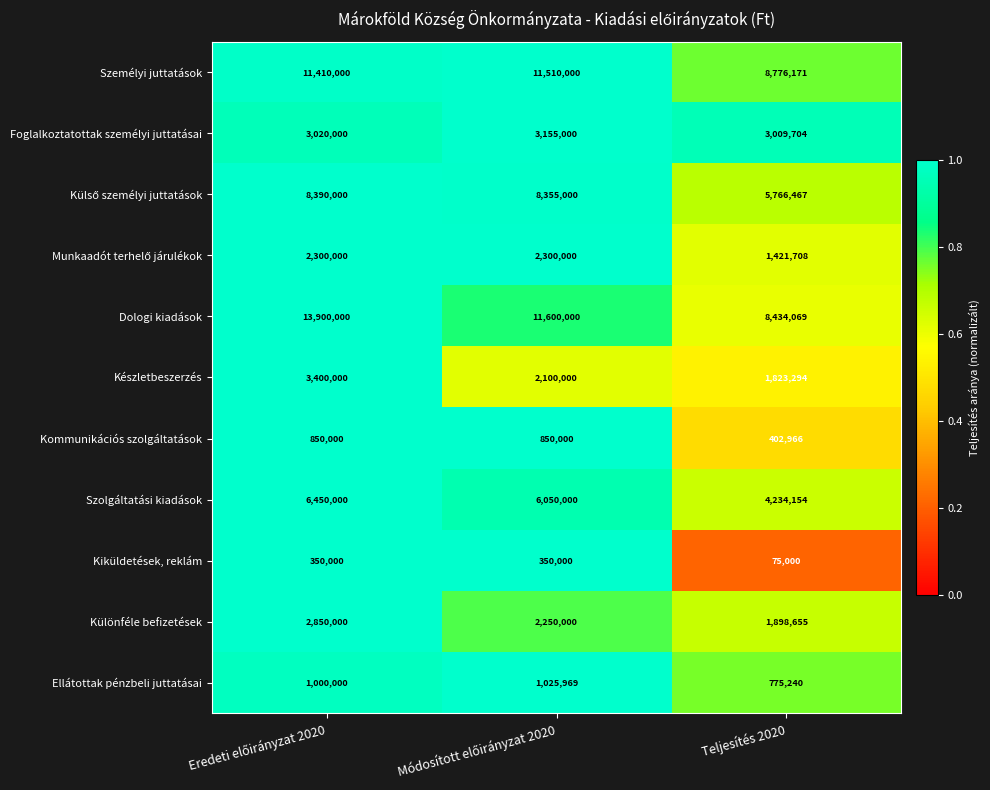

Which series has the widest spread of values?

Dologi kiadások